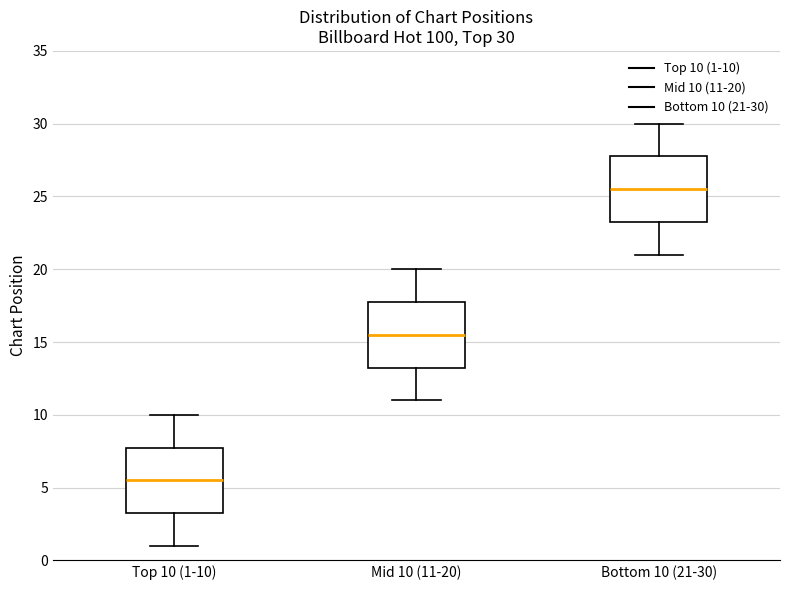

Which box has the lowest median line?

Top 10 (1-10)